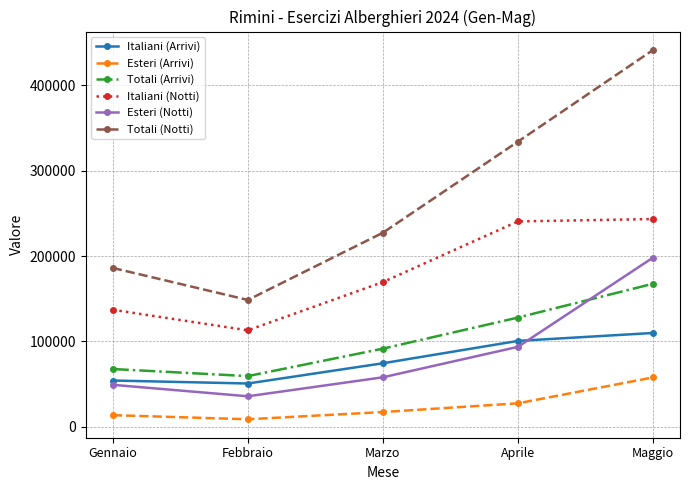

Reading right to left, what are all the values shown in this chart?

Italiani (Arrivi): 109836	100540	74322	50597	54099
Esteri (Arrivi): 57726	27367	17129	8672	13478
Totali (Arrivi): 167562	127907	91451	59269	67577
Italiani (Notti): 243413	240631	169497	112942	137035
Esteri (Notti): 198179	93561	57871	35609	49048
Totali (Notti): 441592	334192	227368	148551	186083